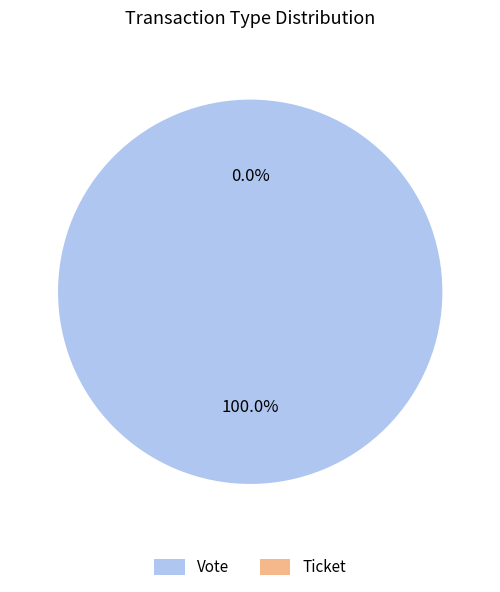

To the nearest percent, what is the difference between the Ticket and Vote slice percentages?

100%